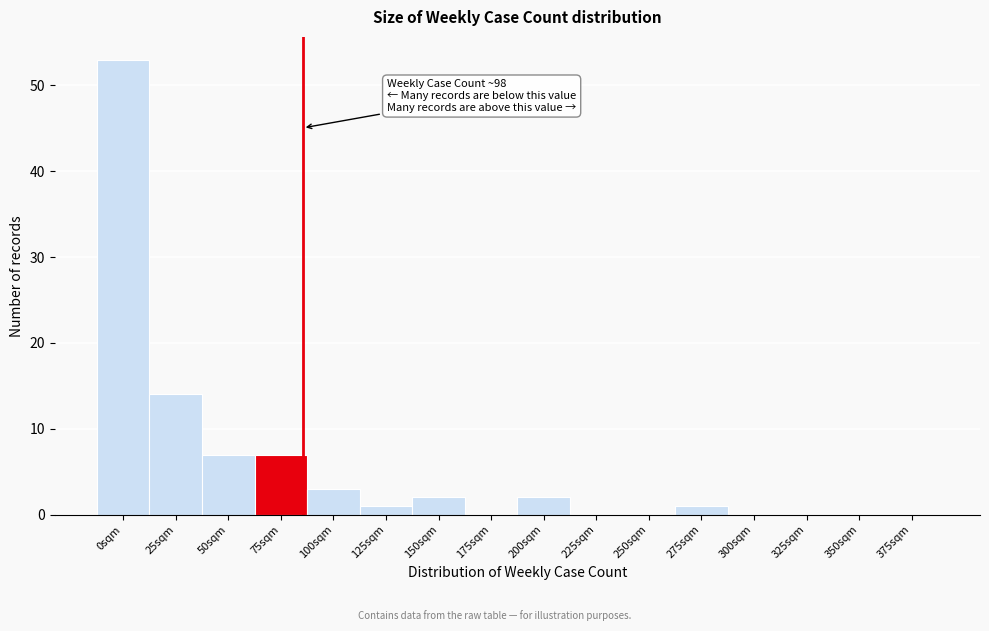

Reading right to left, what are all the values shown in this chart?

375sqm=0	350sqm=0	325sqm=0	300sqm=0	275sqm=1	250sqm=0	225sqm=0	200sqm=2	175sqm=0	150sqm=2	125sqm=1	100sqm=3	75sqm=7	50sqm=7	25sqm=14	0sqm=53